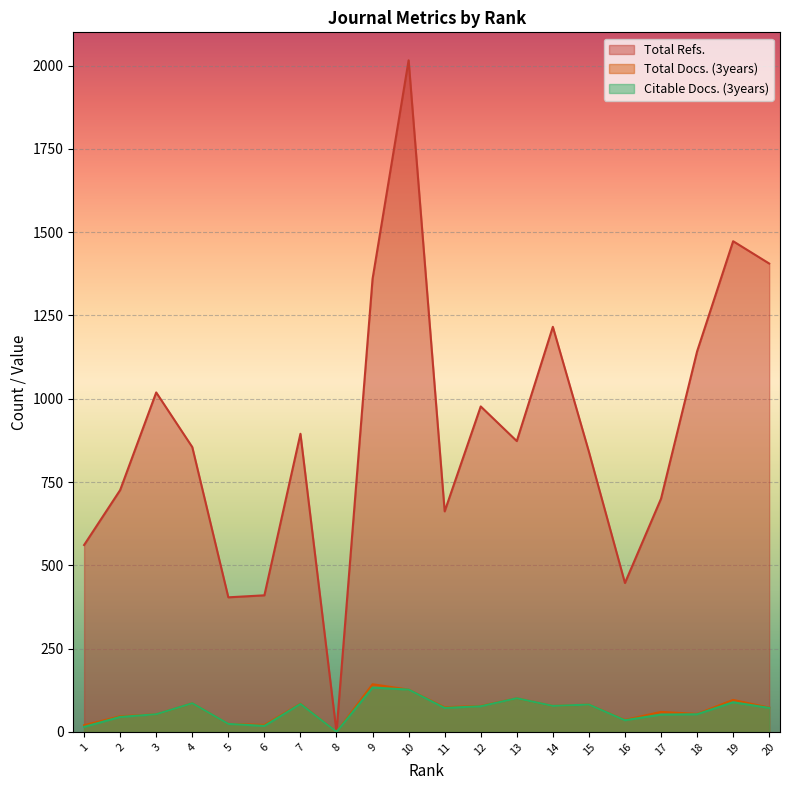

At which category is the sum across all series the highest?

10